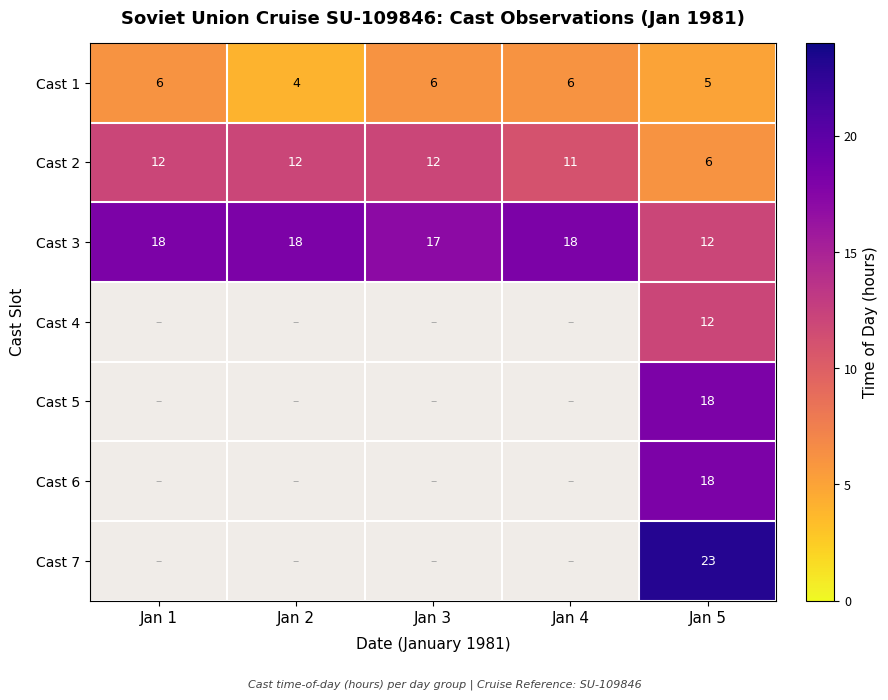

What is the smallest value displayed?

4.0